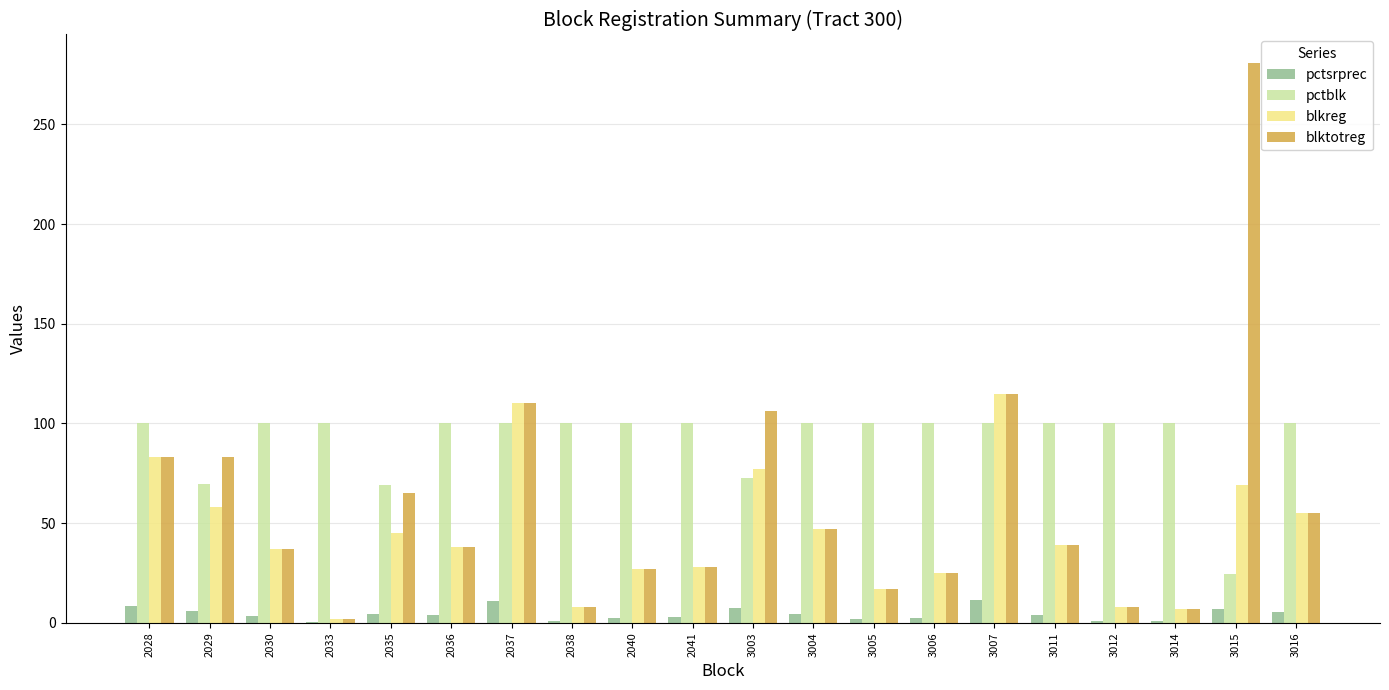

What is the maximum value shown in the chart?

281.0